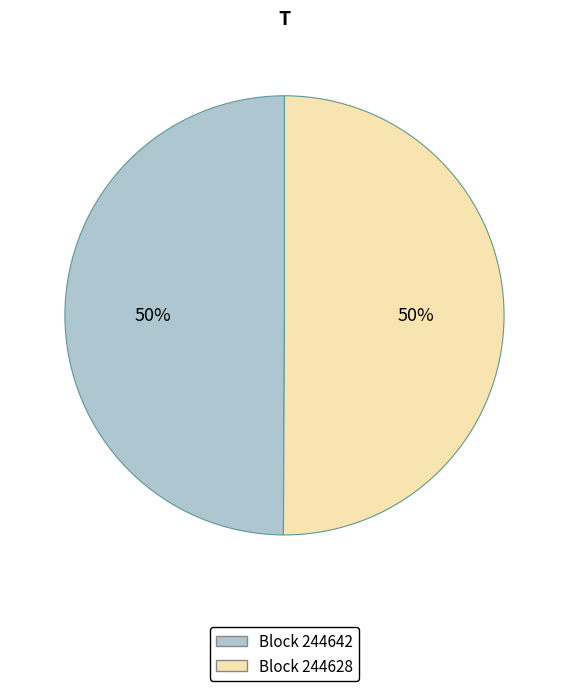

To the nearest percent, what is the average slice percentage?

50%